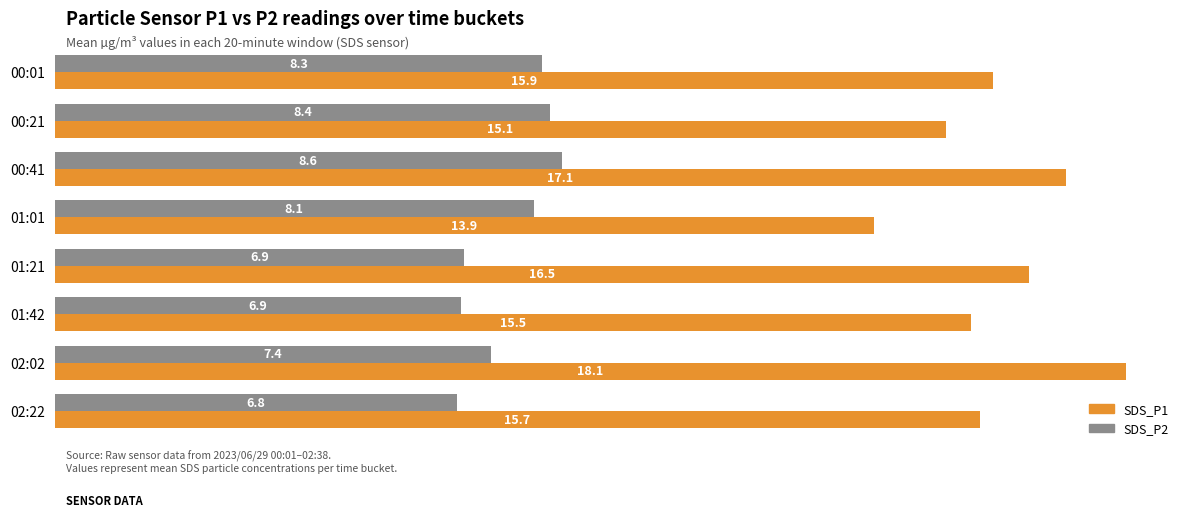

At which label does SDS_P1 reach its peak?

02:02